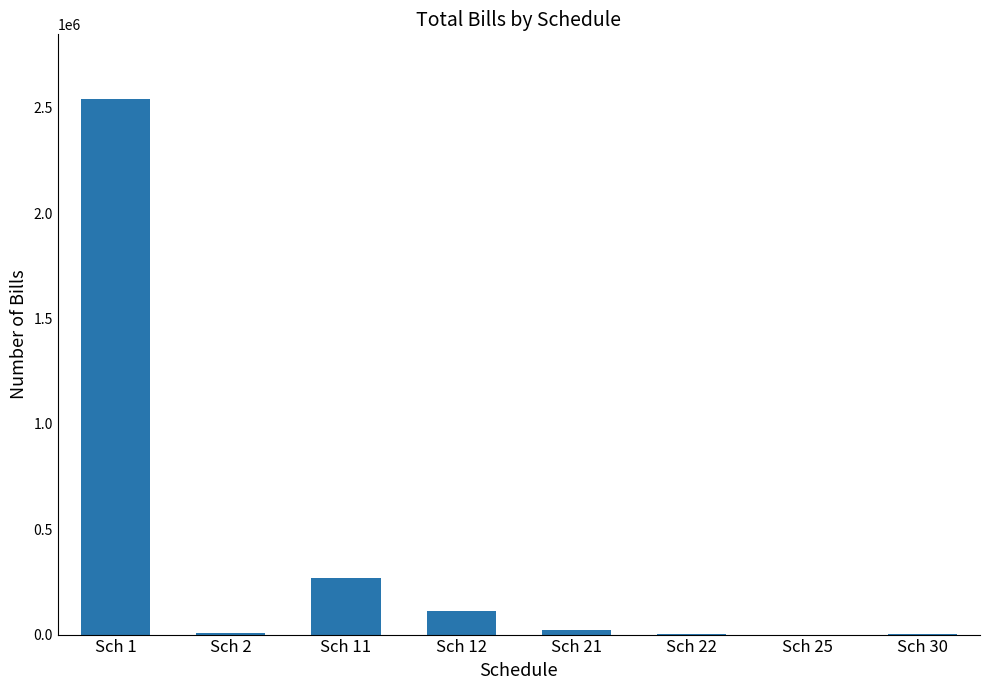

At which label is the value closest to 1272313?

Sch 11